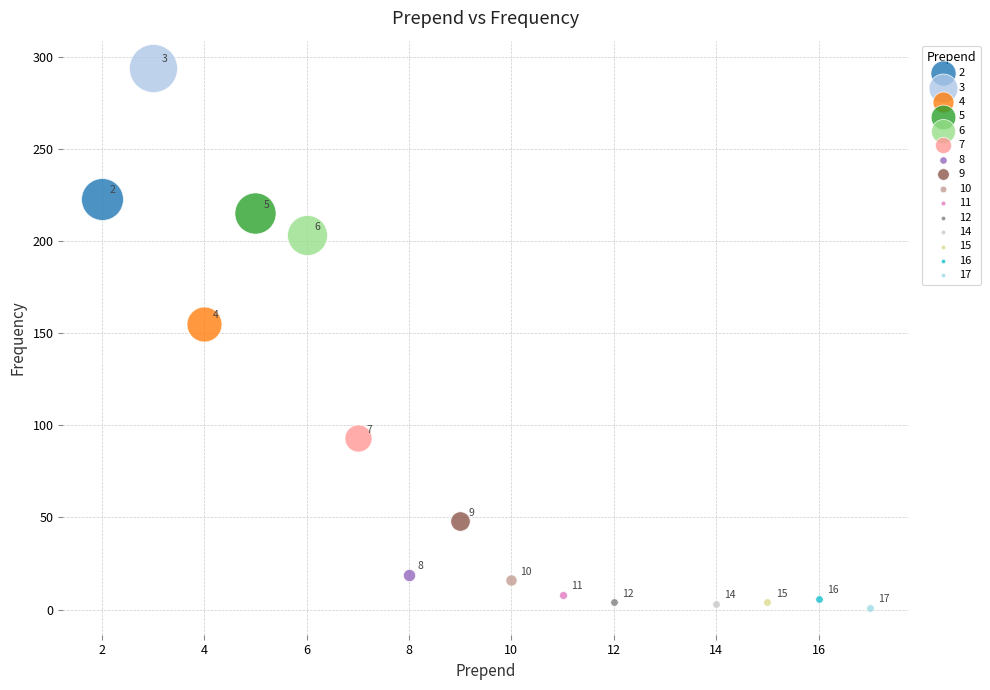

What are all the series names shown in the legend?

2, 3, 4, 5, 6, 7, 8, 9, 10, 11, 12, 14, 15, 16, 17